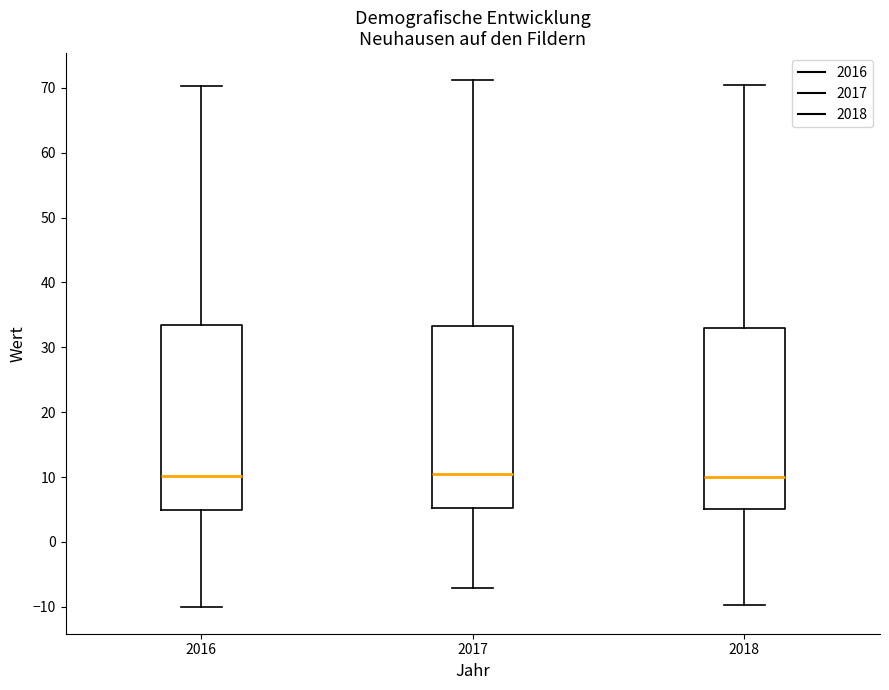

Where does the median line of the box at x = 2016 sit on the y-axis? The values are not printed on the chart, so give them approximately, as read against the axis.

10